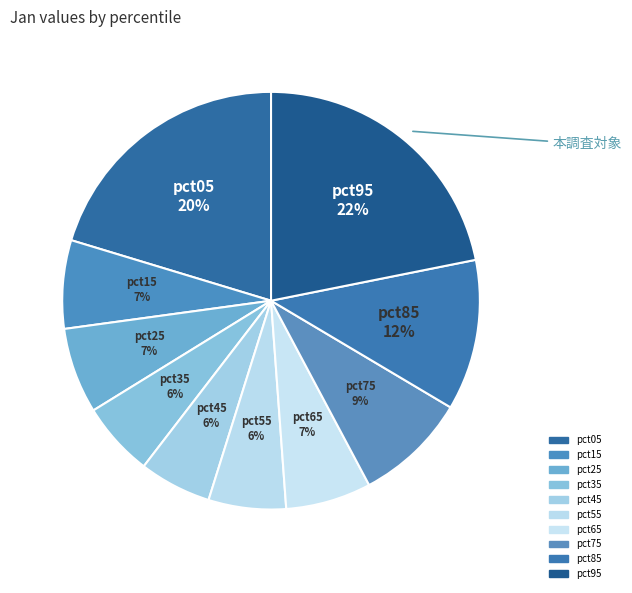

How many segments does this pie chart have?

10